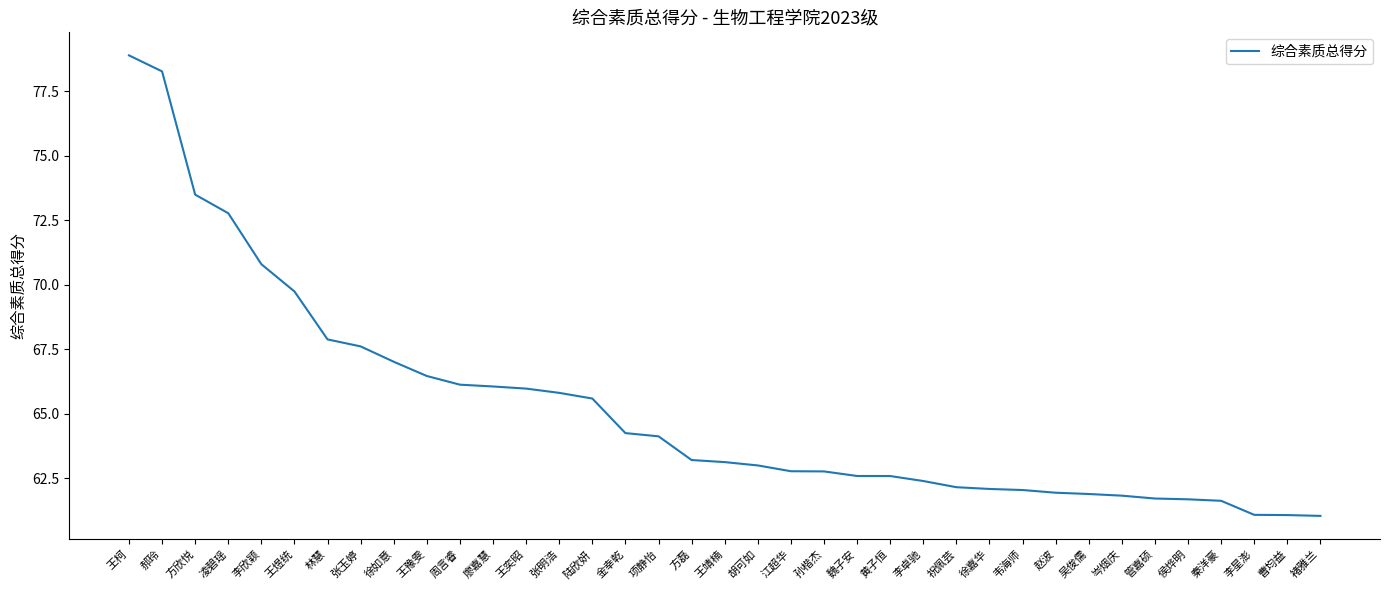

What is the maximum value shown in the chart?

78.9